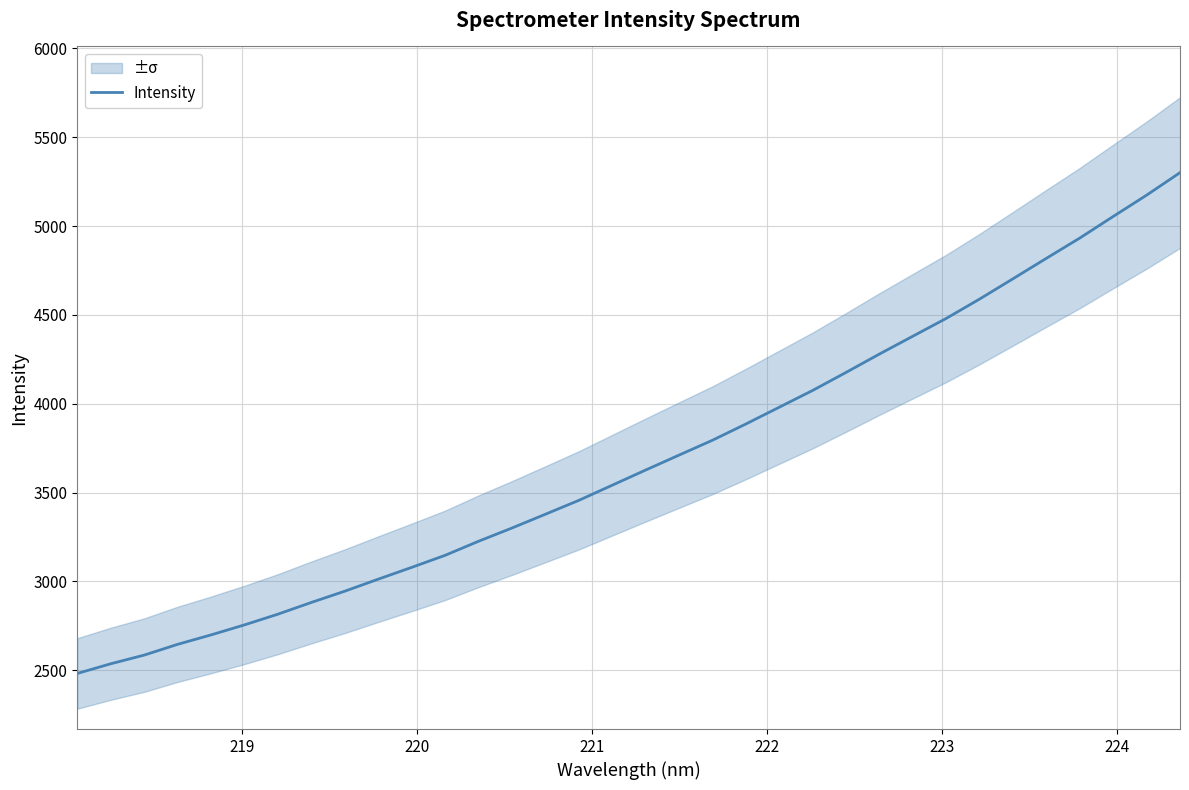

What is the minimum value for Intensity?

2482.2